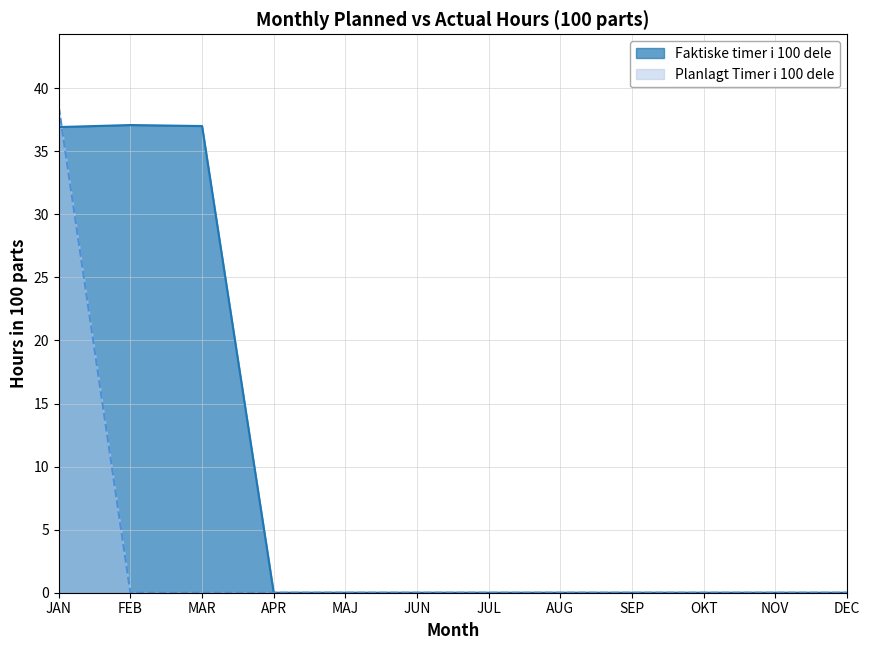

What is the label of the 7th point from the left?

JUL